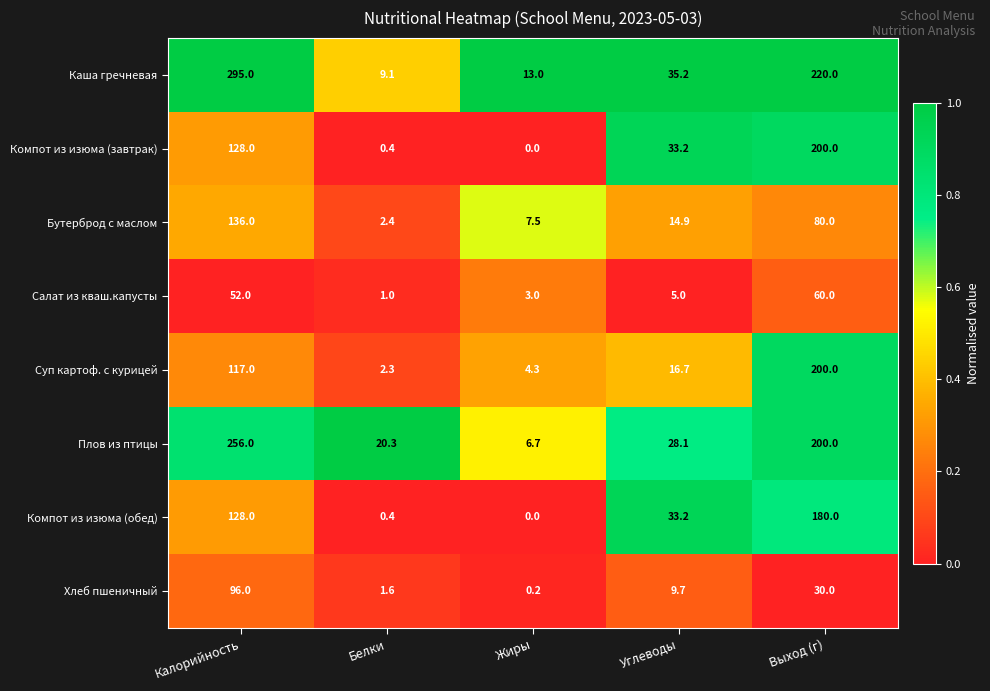

Which series has the widest spread of values?

Каша гречневая